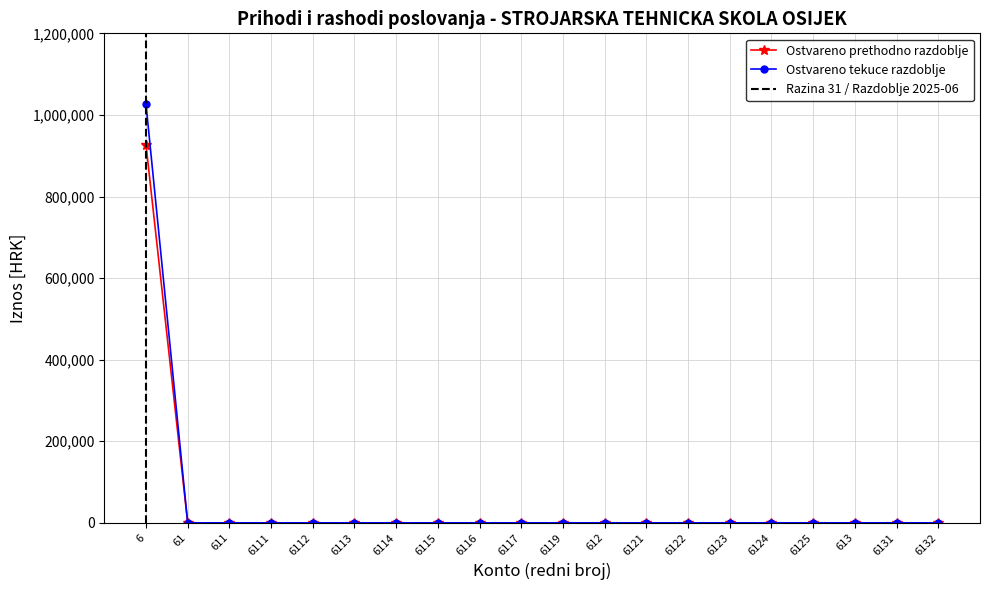

Where is the first local maximum?

1